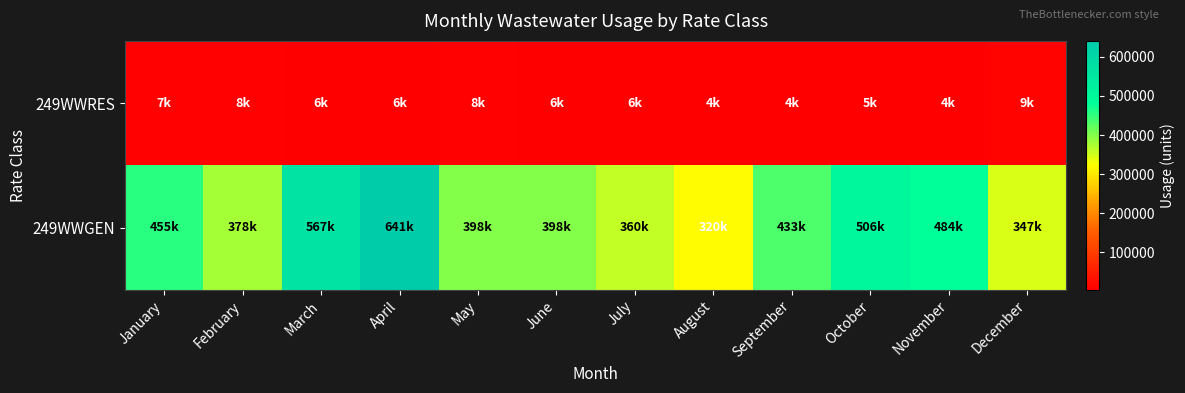

Count the number of data series in this chart.

2